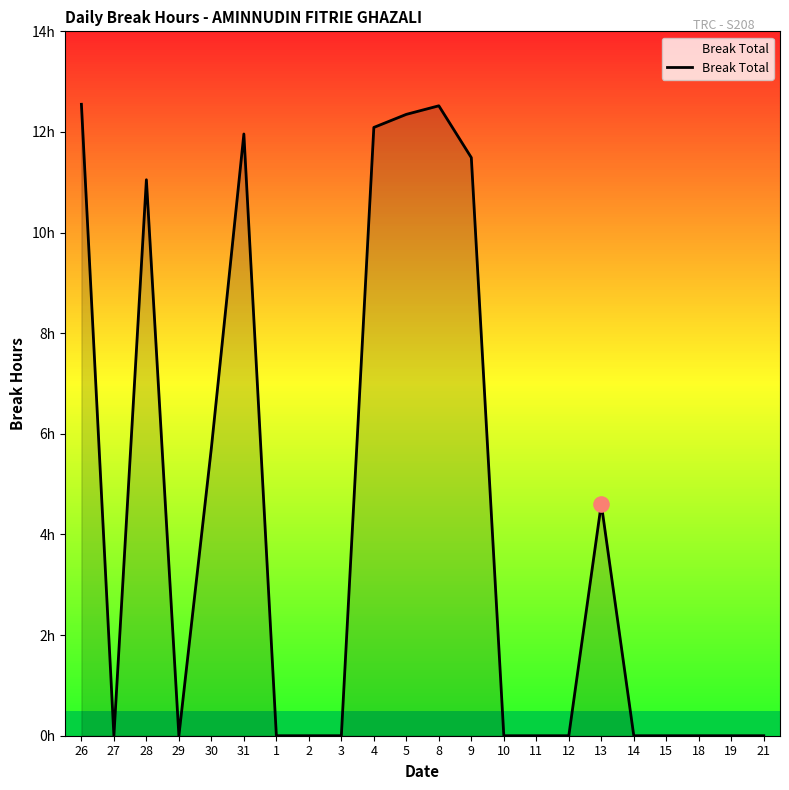

Which has a higher value, 1 or 18?

1